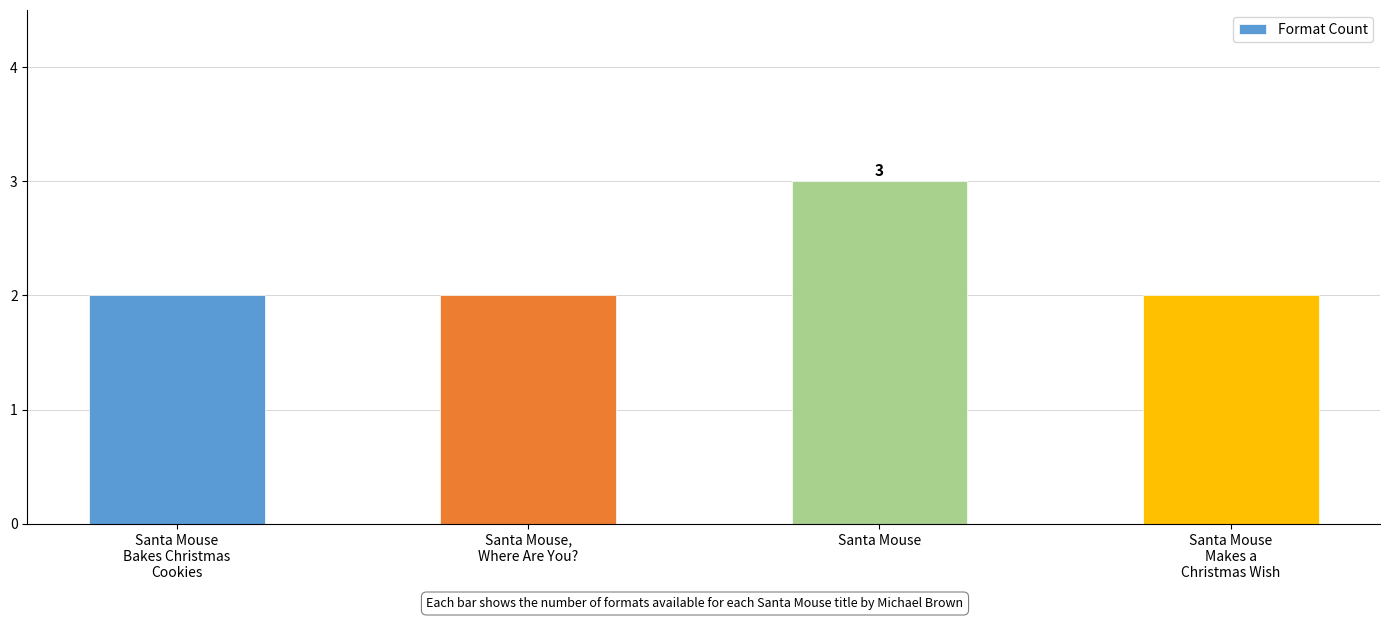

What is the sum of all values?

9